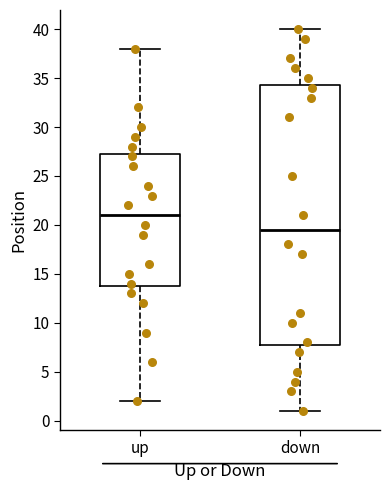

Which box has the highest median line?

up